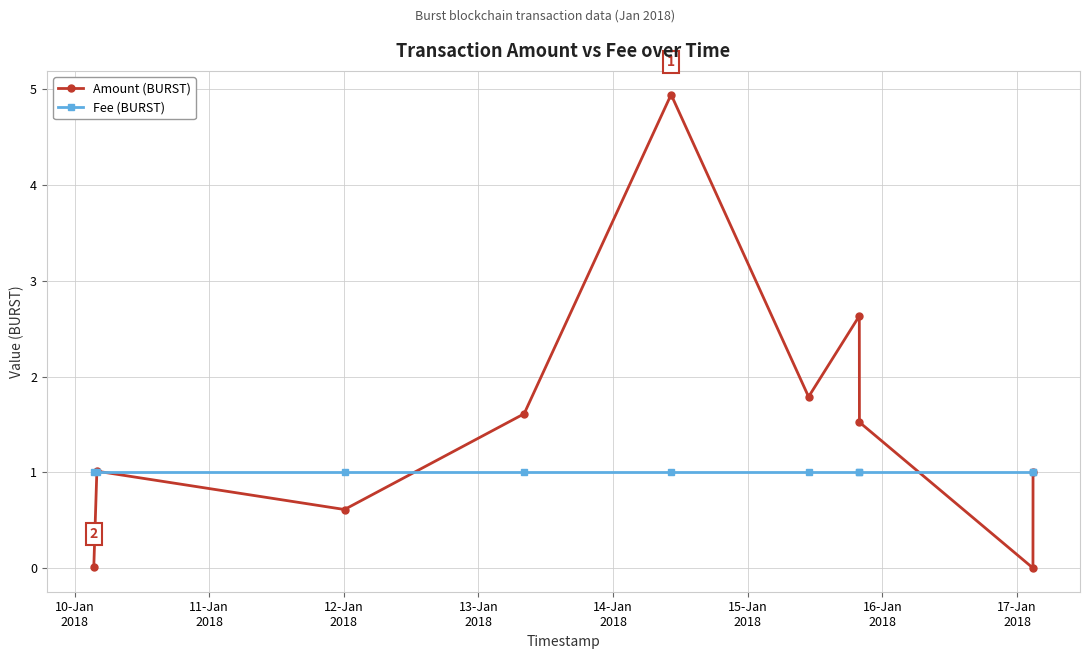

What is the value of the Amount (BURST) point at the 4th from the left?

1.6